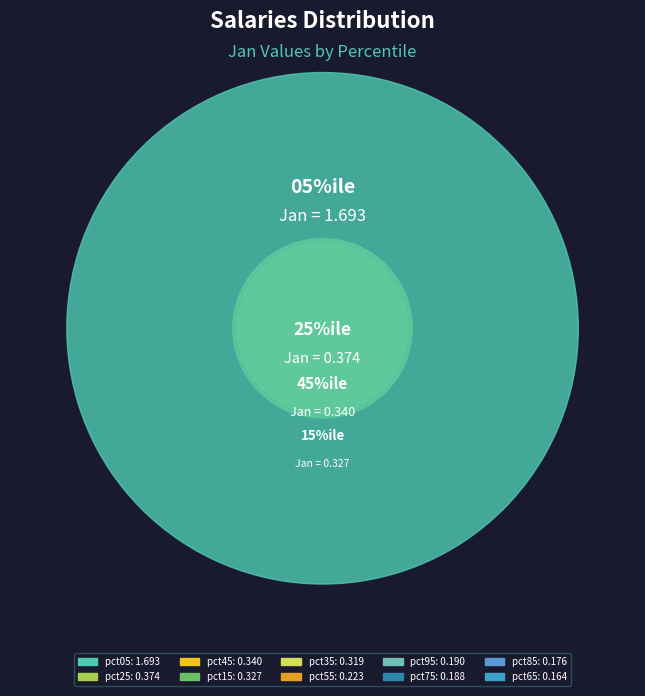

Count the number of slices in the pie.

10